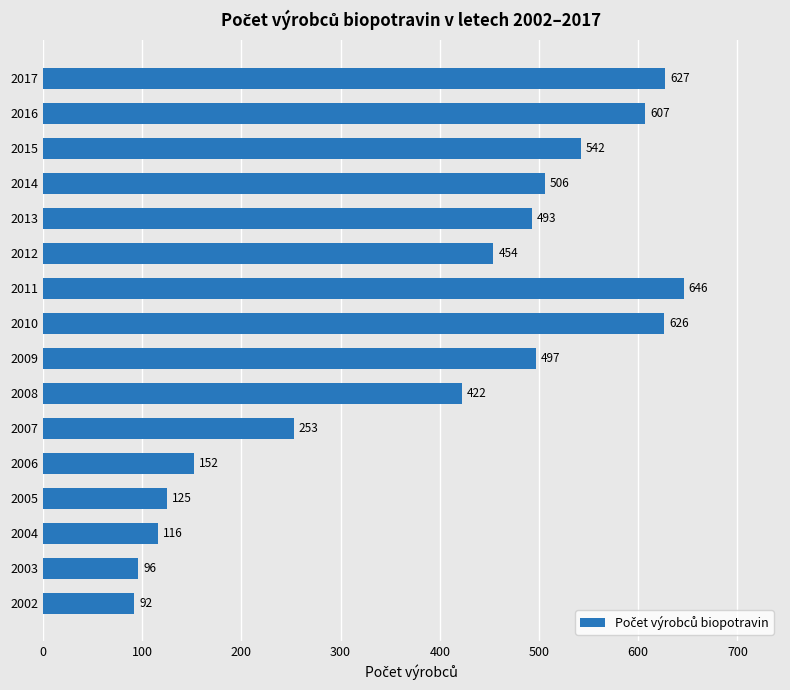

Rank the categories by value from lowest to highest.

2002, 2003, 2004, 2005, 2006, 2007, 2008, 2012, 2013, 2009, 2014, 2015, 2016, 2010, 2017, 2011